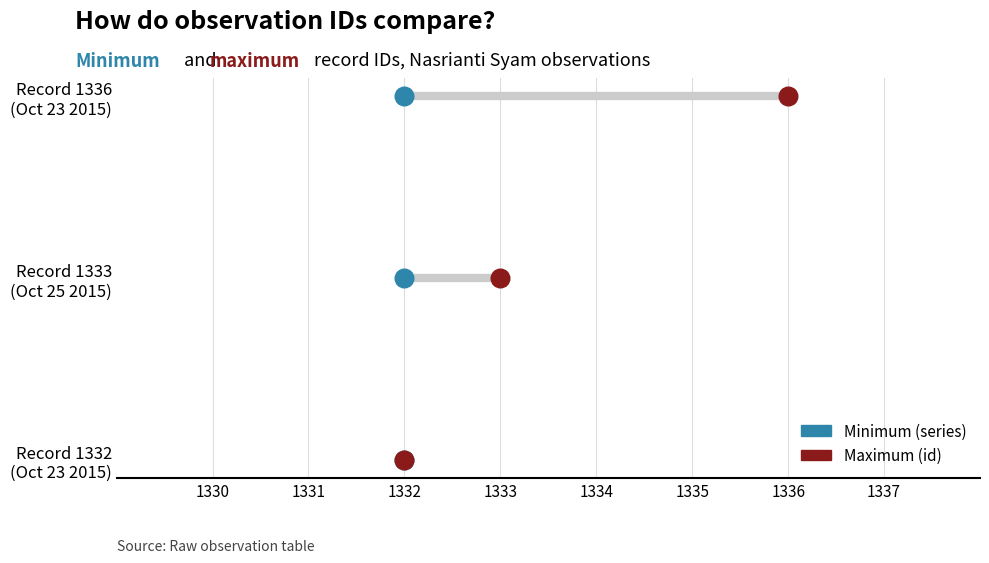

Which series contains the highest Y value?

Maximum (id)